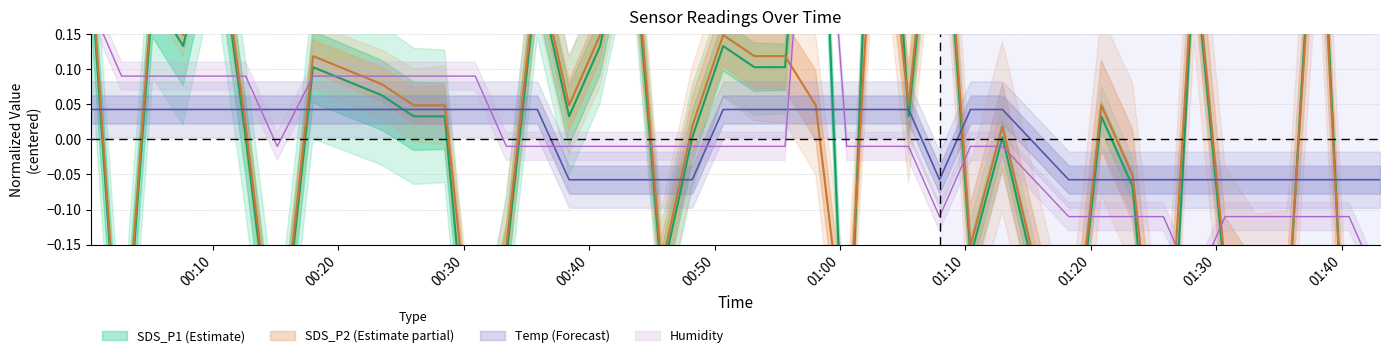

Reading right to left, transcribe all the data shown in this chart.

SDS_P1: -0.4	-0.5	0.5	-0.3	-0.3	-0.2	0.3	-0.6	-0.1	0.0	-0.4	0.0	-0.2	0.5	0.0	0.7	-0.4	0.6	0.1	0.1	0.1	0.0	-0.2	0.3	0.1	0.0	0.2	-0.2	-0.4	0.0	0.0	0.1	0.1	-0.4	0.0	0.3	0.1	0.2	-0.4	0.2
SDS_P2: -0.4	-0.5	0.4	-0.3	-0.3	-0.2	0.3	-0.5	-0.1	0.0	-0.4	0.0	-0.2	0.5	0.0	0.4	-0.3	0.0	0.1	0.1	0.1	0.0	-0.2	0.3	0.1	0.0	0.2	-0.2	-0.4	0.0	0.0	0.1	0.1	-0.4	0.0	0.3	0.1	0.2	-0.4	0.2
Temp: -0.1	-0.1	-0.1	-0.1	-0.1	-0.1	-0.1	-0.1	-0.1	-0.1	-0.1	0.0	0.0	-0.1	0.0	0.0	0.0	0.0	0.0	0.0	0.0	-0.1	-0.1	-0.1	-0.1	-0.1	0.0	0.0	0.0	0.0	0.0	0.0	0.0	0.0	0.0	0.0	0.0	0.0	0.0	0.0
Humidity: -0.2	-0.1	-0.1	-0.1	-0.1	-0.1	-0.2	-0.1	-0.1	-0.1	-0.1	-0.0	-0.0	-0.1	-0.0	-0.0	-0.0	0.6	-0.0	-0.0	-0.0	-0.0	-0.0	-0.0	-0.0	-0.0	-0.0	-0.0	0.1	0.1	0.1	0.1	0.1	-0.0	0.1	0.1	0.1	0.1	0.1	0.2